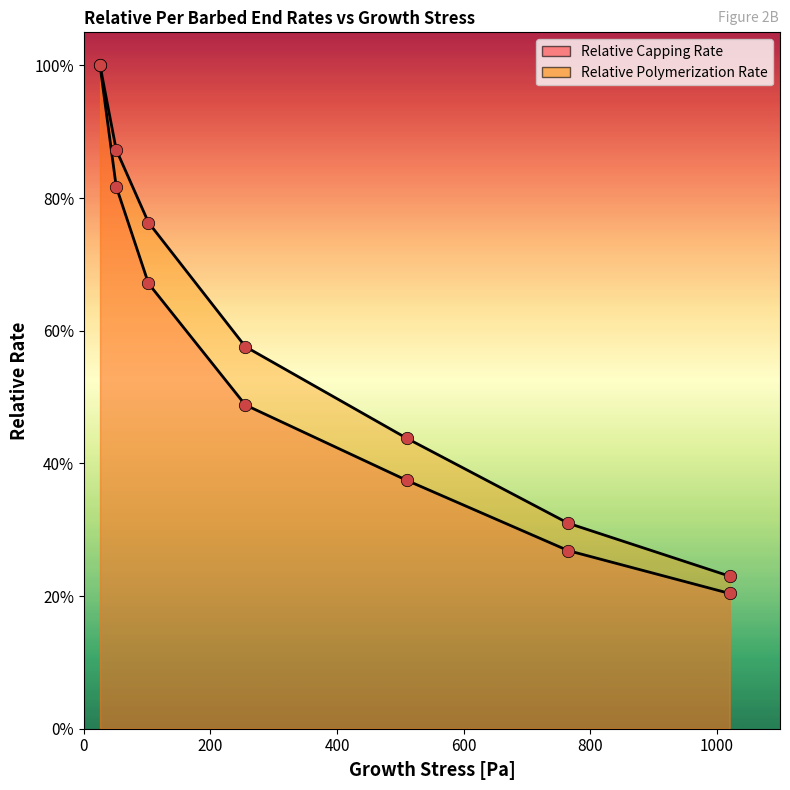

What are all the series names shown in the legend?

Relative Capping Rate, Relative Polymerization Rate